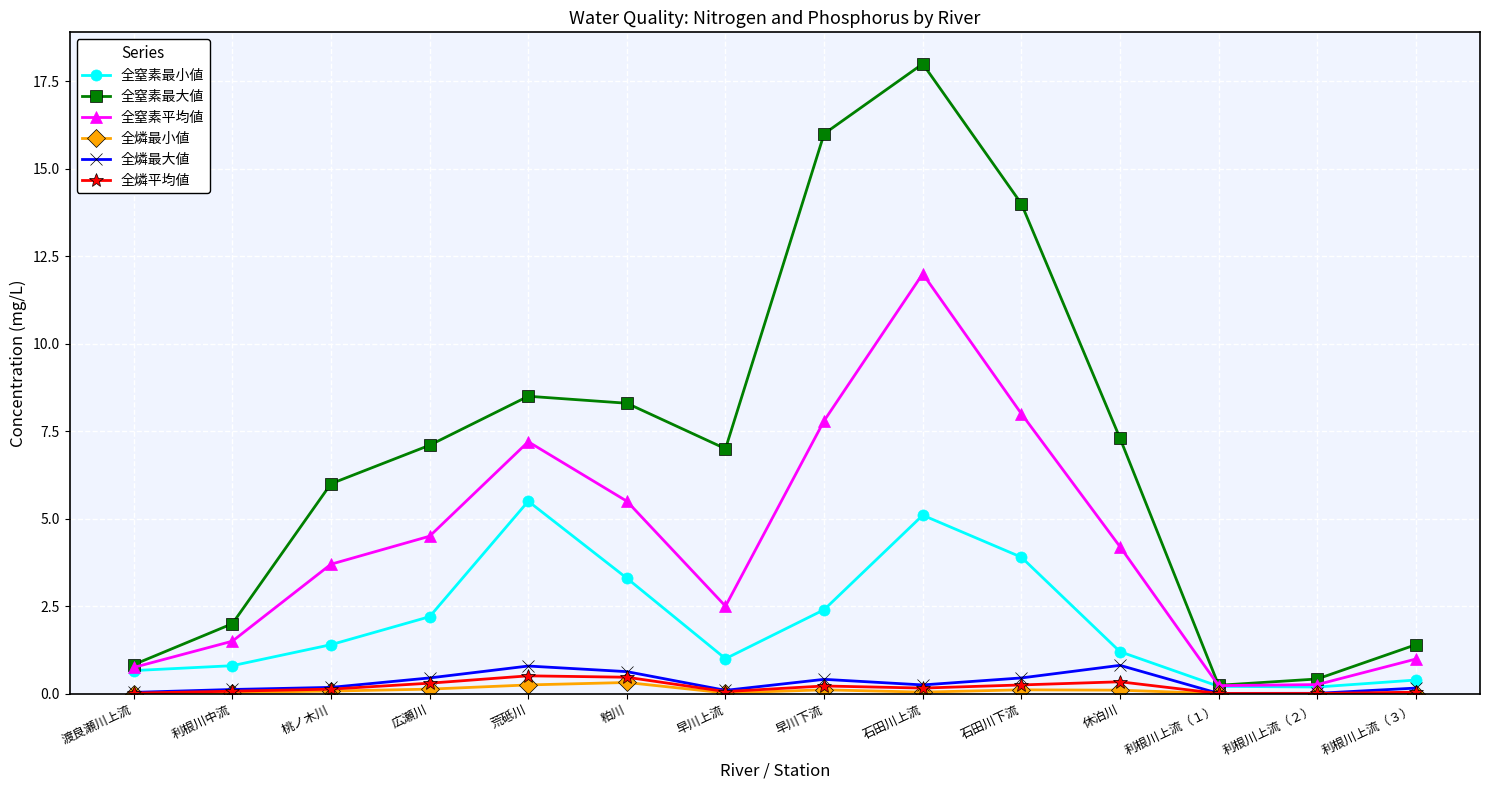

Rank the series by their maximum value, from highest to lowest.

全窒素最大値, 全窒素平均値, 全窒素最小値, 全燐最大値, 全燐平均値, 全燐最小値